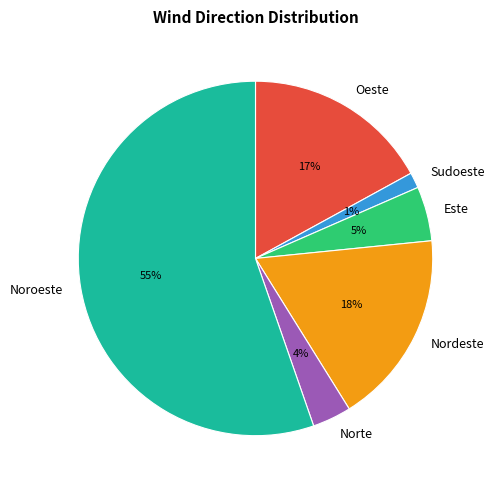

Is there a majority slice in this chart?

Yes